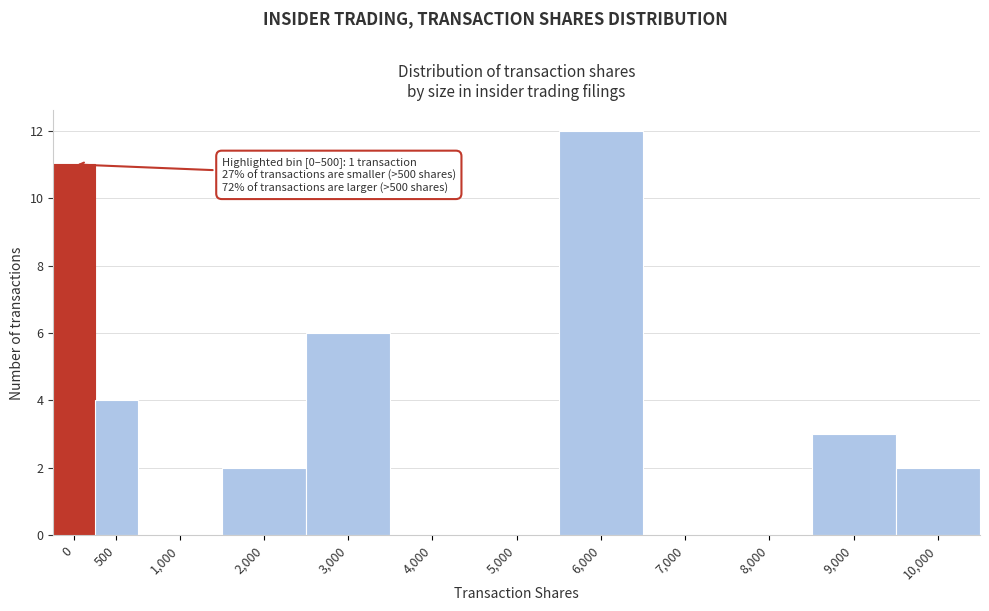

Reading left to right, list all the values displayed in this chart.

0=11	500=4	1,000=0	2,000=2	3,000=6	4,000=0	5,000=0	6,000=12	7,000=0	8,000=0	9,000=3	10,000=2